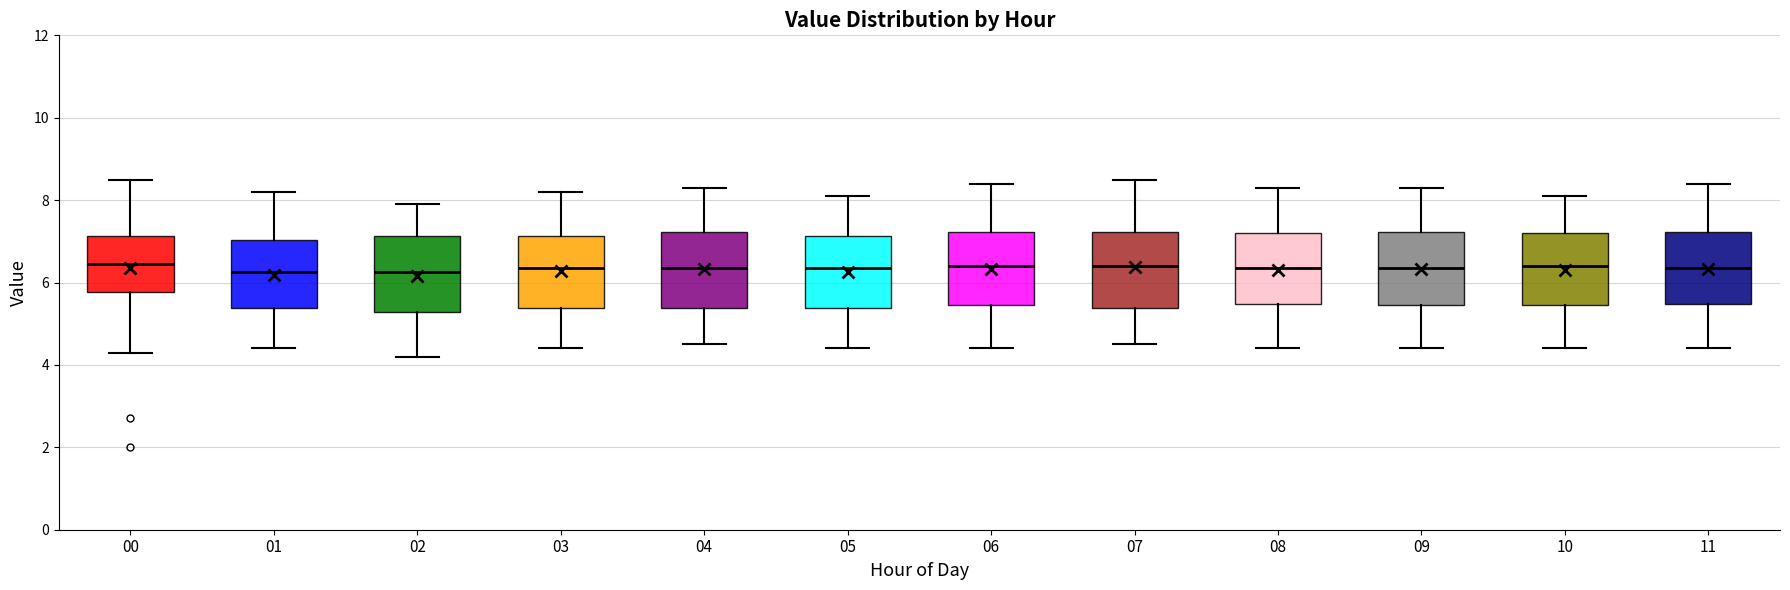

Reading left to right, transcribe this box plot: for each box, give where its median line is, the range the box spans, and where its two whiskers end, as read against the y-axis. The values are not printed on the chart, so give them approximately, as read against the axis.

00: median 6.4, box 5.8 to 7.2, whiskers 4.4 to 8.6
01: median 6.2, box 5.4 to 7.0, whiskers 4.4 to 8.2
02: median 6.2, box 5.2 to 7.2, whiskers 4.2 to 8.0
03: median 6.4, box 5.4 to 7.2, whiskers 4.4 to 8.2
04: median 6.4, box 5.4 to 7.2, whiskers 4.6 to 8.4
05: median 6.4, box 5.4 to 7.2, whiskers 4.4 to 8.2
06: median 6.4, box 5.4 to 7.2, whiskers 4.4 to 8.4
07: median 6.4, box 5.4 to 7.2, whiskers 4.6 to 8.6
08: median 6.4, box 5.4 to 7.2, whiskers 4.4 to 8.4
09: median 6.4, box 5.4 to 7.2, whiskers 4.4 to 8.4
10: median 6.4, box 5.4 to 7.2, whiskers 4.4 to 8.2
11: median 6.4, box 5.4 to 7.2, whiskers 4.4 to 8.4